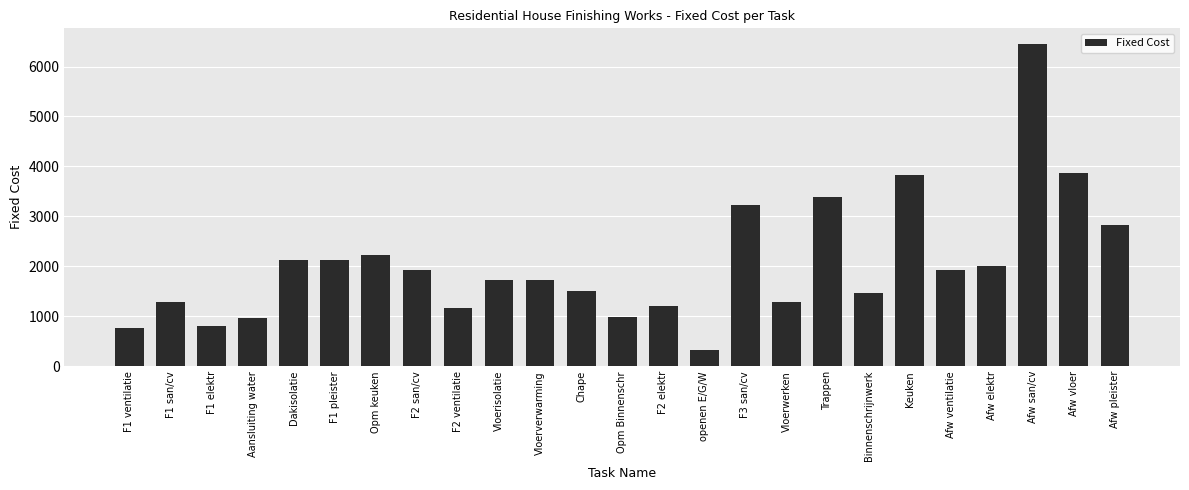

What is the value of the 15th bar from the left?

318.8